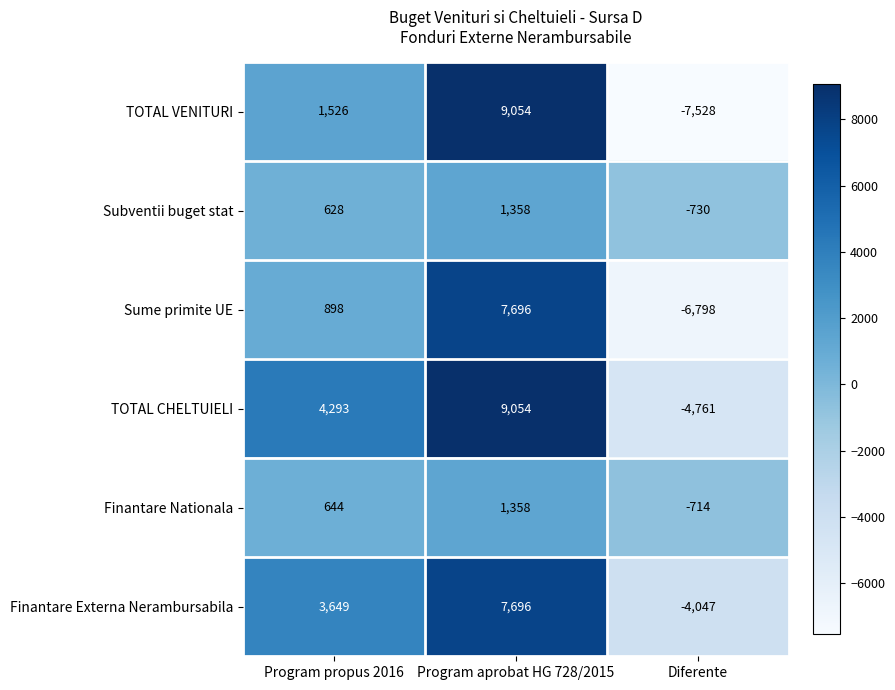

True or false: TOTAL VENITURI has a value of -11922 at Diferente.

False